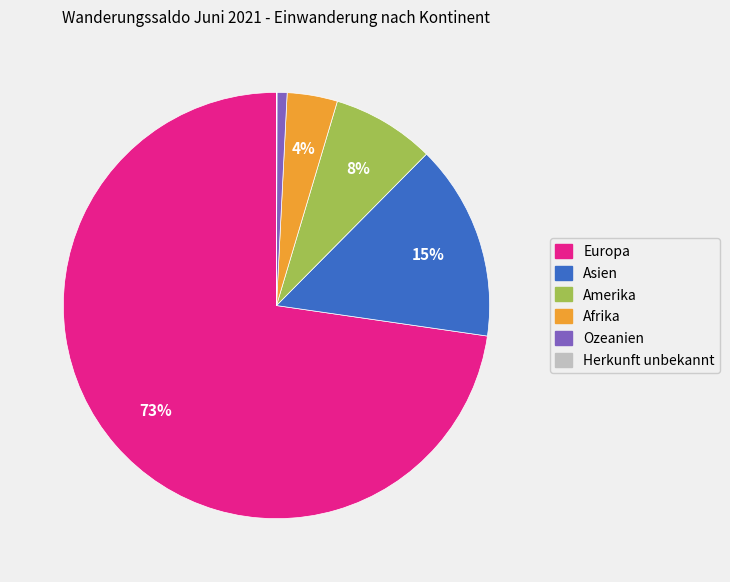

To the nearest percent, what portion does Afrika represent?

4%